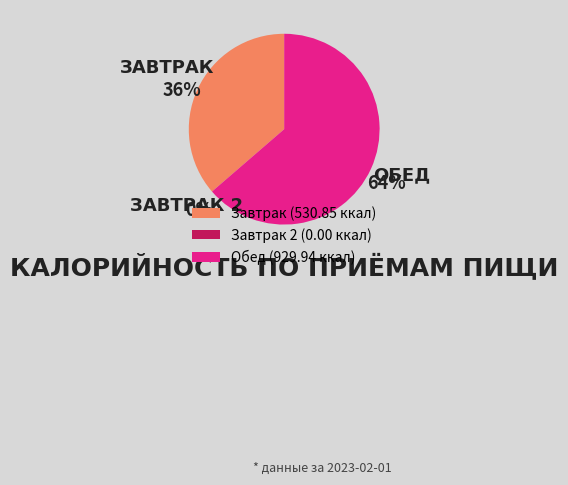

Rank the categories by value from lowest to highest.

Завтрак 2, Завтрак, Обед